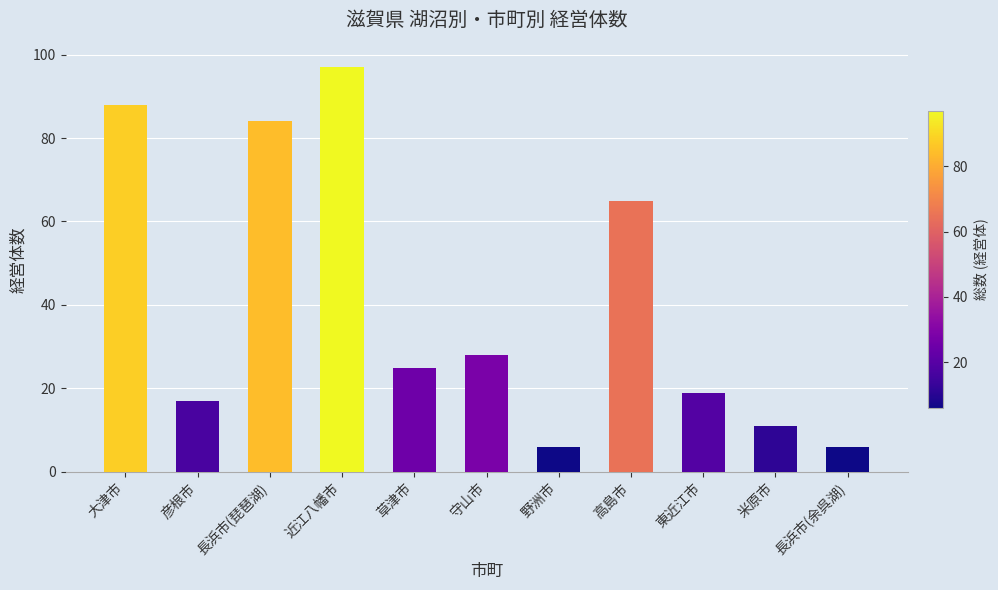

What is the difference between the values at 野洲市 and 東近江市?

13